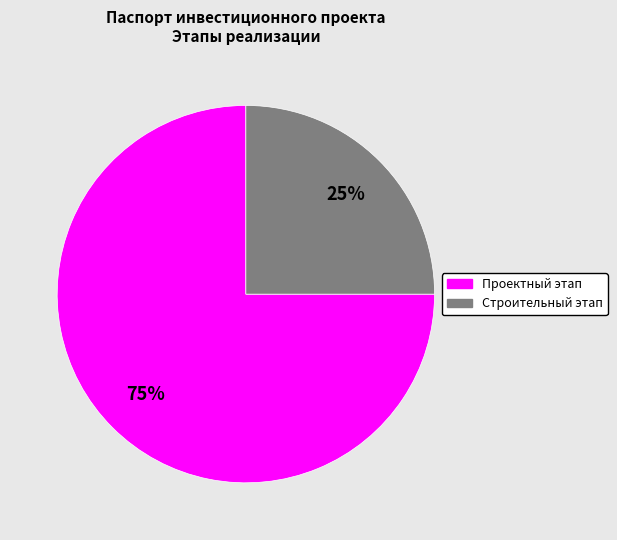

Does any single category account for the majority?

Yes